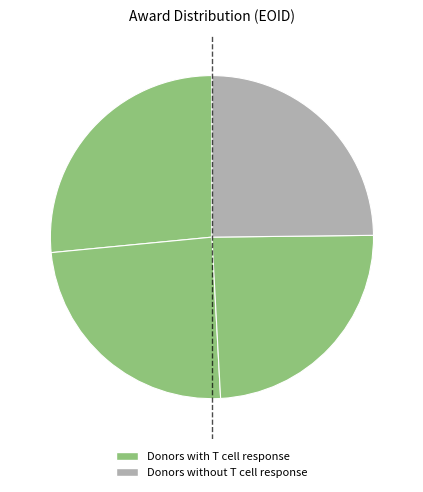

How many slices are in this pie chart?

4